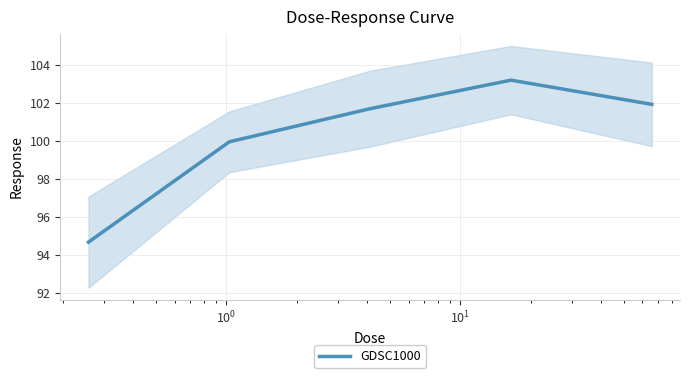

What is the difference between the second highest and minimum values?

7.3